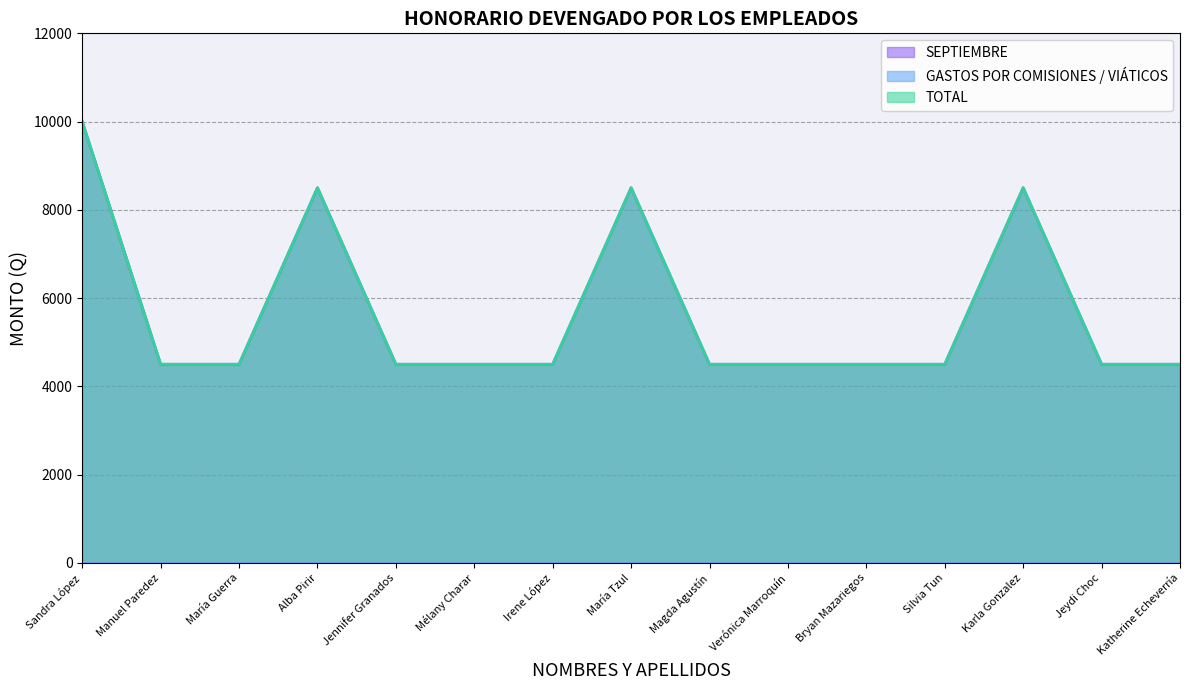

Does the chart display data point markers on the line(s)?

No